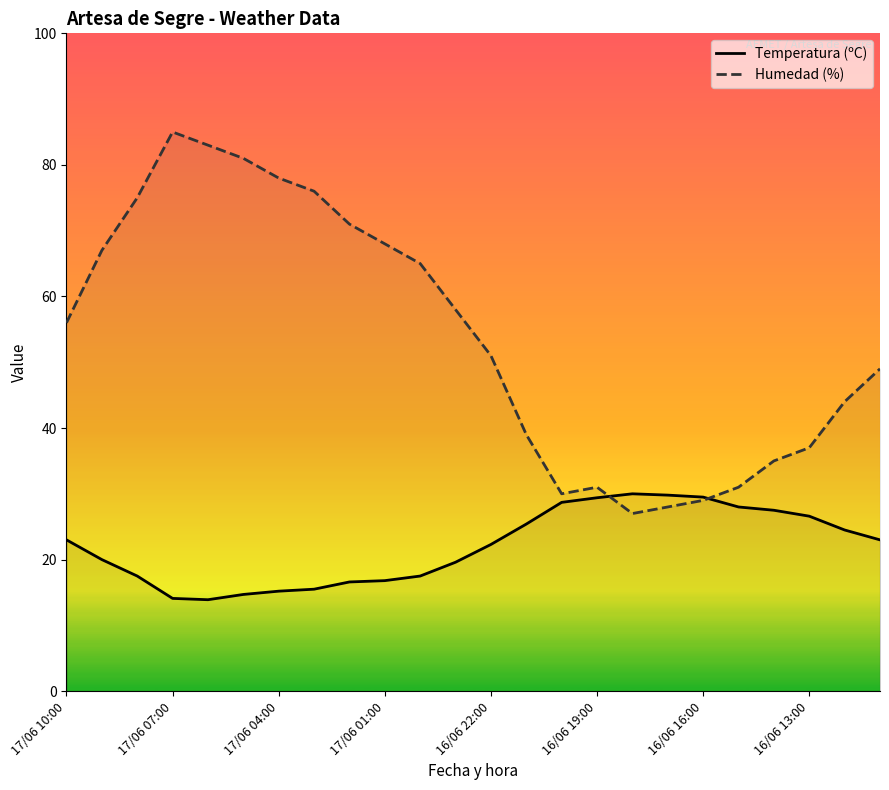

Which category has the highest value across all series?

17/06 07:00